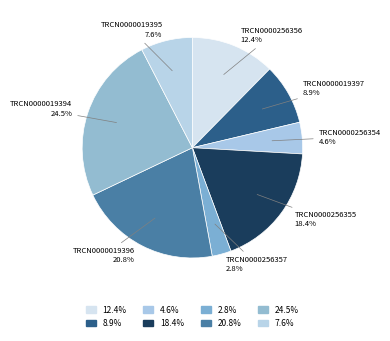

What is the total percentage of TRCN0000019397 and TRCN0000019394?

33.4%